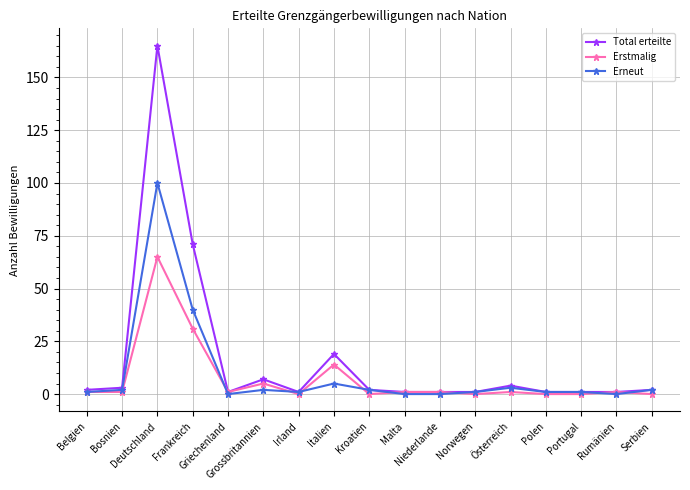

What is the greatest value displayed?

165